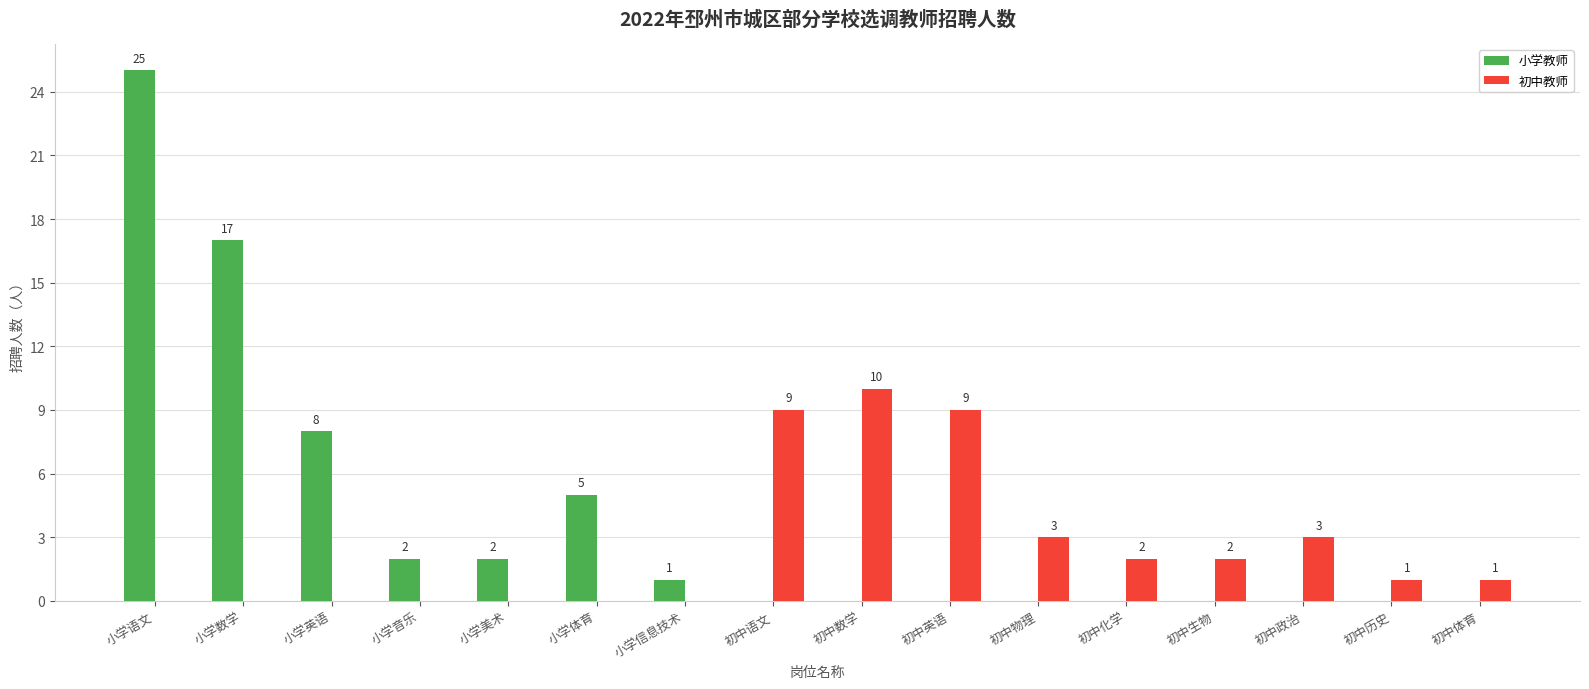

How many values in the 小学教师 series exceed 0?

7